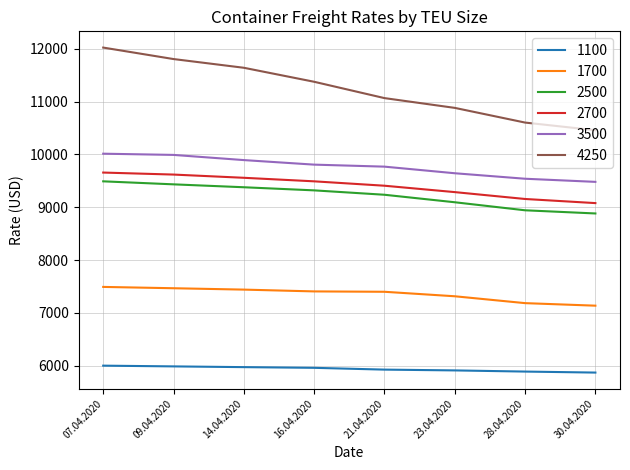

At 28.04.2020, list the series in order from smallest to largest.

1100, 1700, 2500, 2700, 3500, 4250